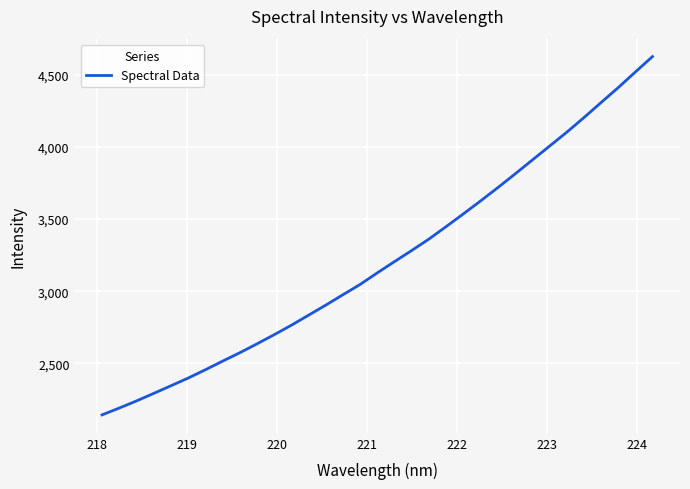

What is the smallest value displayed?

2143.8